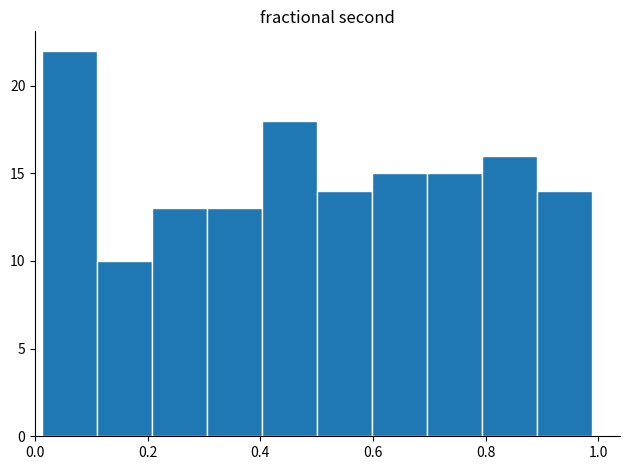

Reading left to right, transcribe this chart: for each bar, give the range it covers on the x-axis and its height. Neither the bar edges nor the heights are printed on the chart, so give them approximately, as read against the axes.

0.02 to 0.10: 22
0.10 to 0.20: 10
0.20 to 0.30: 13
0.30 to 0.40: 13
0.40 to 0.50: 18
0.50 to 0.60: 14
0.60 to 0.70: 15
0.70 to 0.80: 15
0.80 to 0.90: 16
0.90 to 1.00: 14